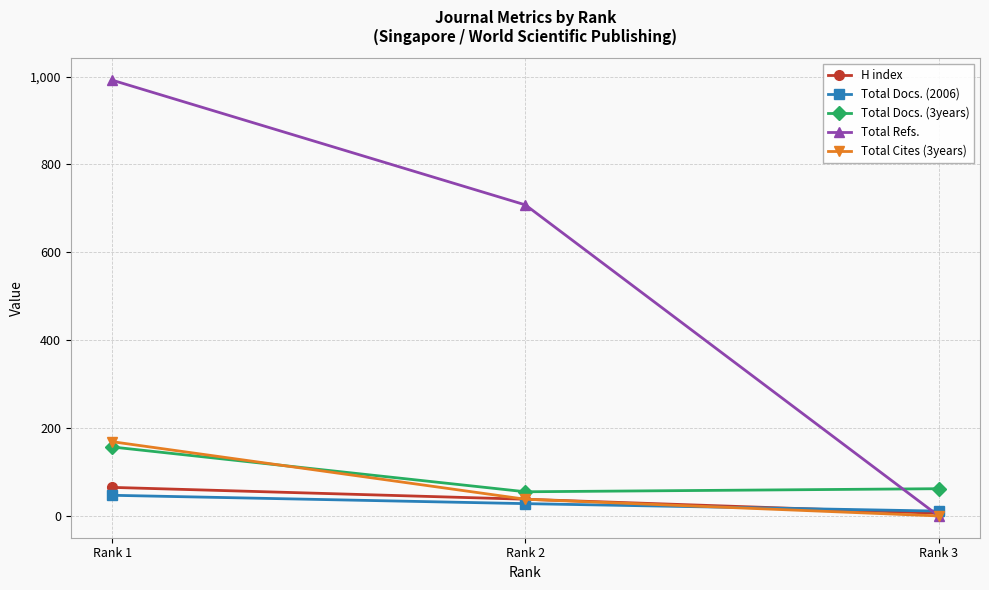

What is the sum of the Total Cites (3years) values at Rank 1 and Rank 2?

207